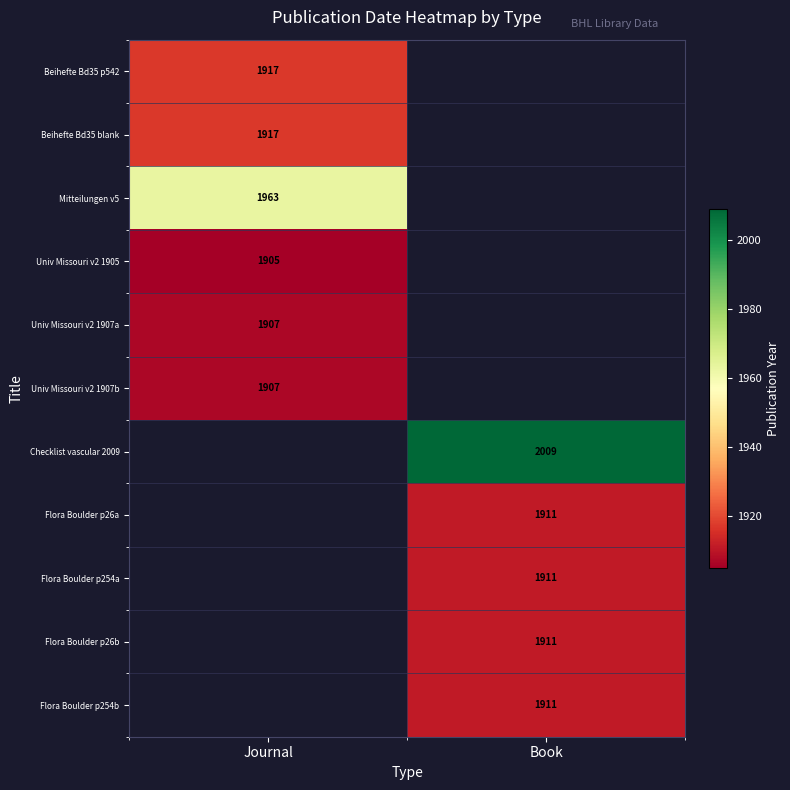

True or false: Checklist vascular 2009 has a value of 2009 at Book.

True